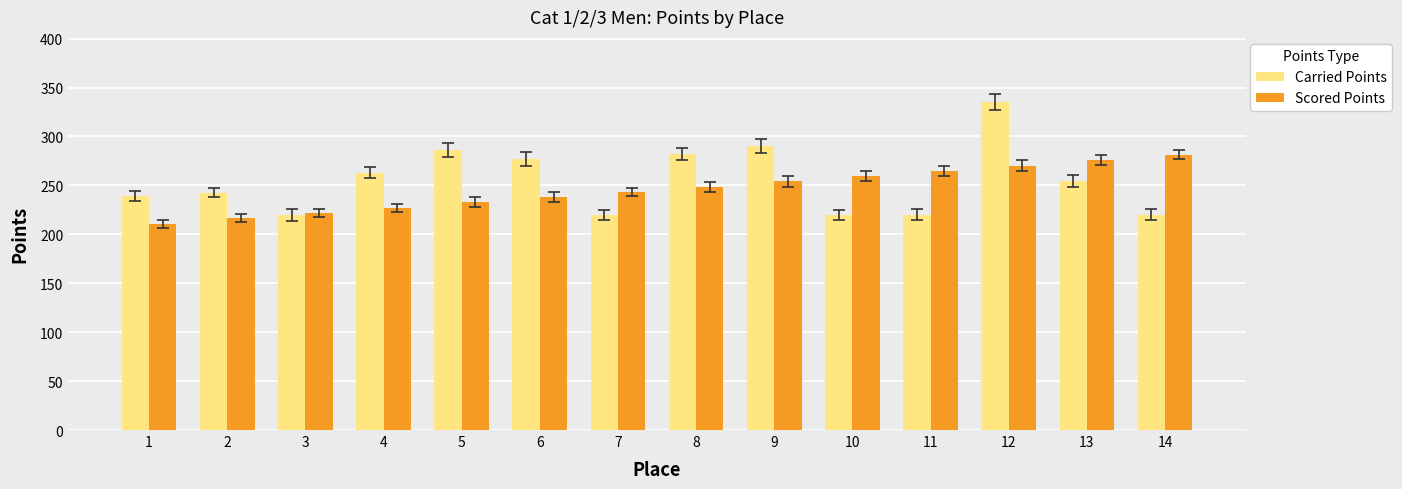

Is the value of Carried Points at 1 greater than the value of Scored Points at 1?

Yes